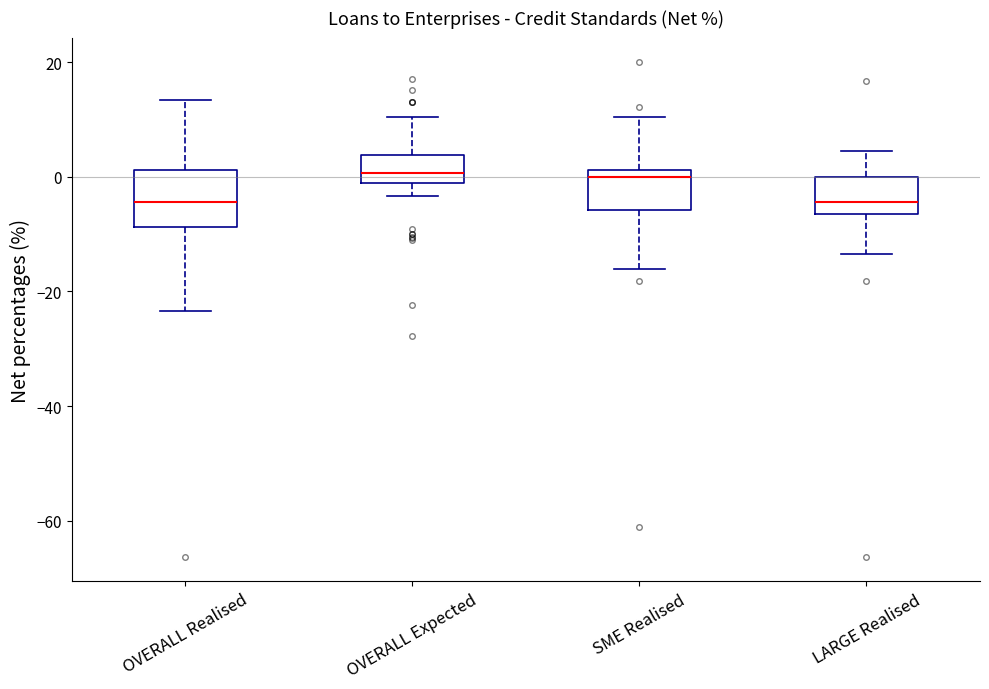

Where does the lower whisker of the box for LARGE Realised end on the y-axis? The values are not printed on the chart, so give them approximately, as read against the axis.

-14